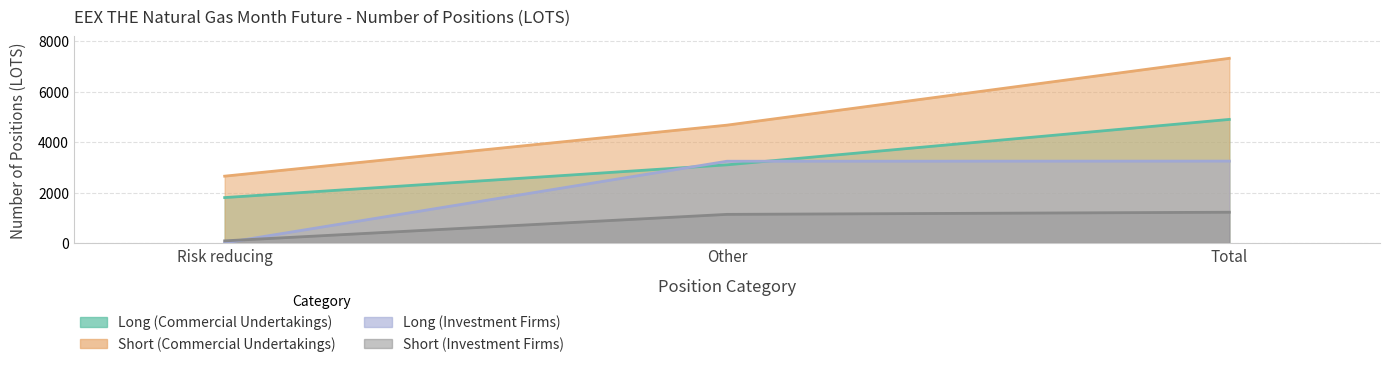

How many data points in Short (Commercial Undertakings) are above 4673?

2